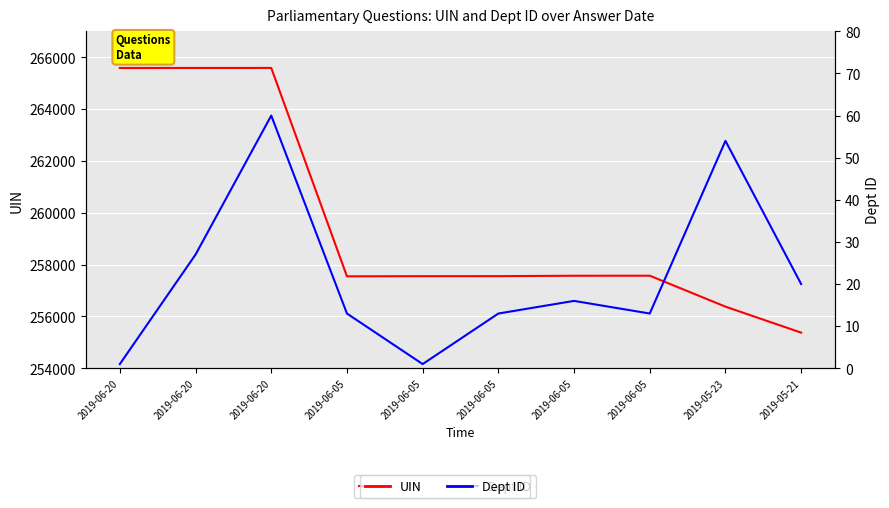

What is the label of the 8th point from the left?

2019-06-05